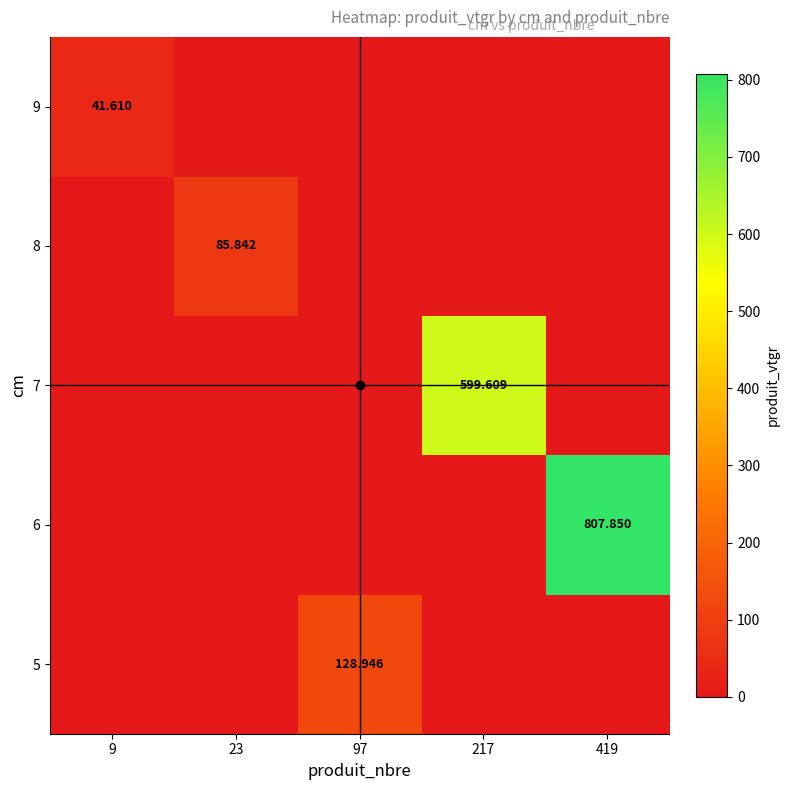

What is the spread (max minus min) of values at 97?

128.9